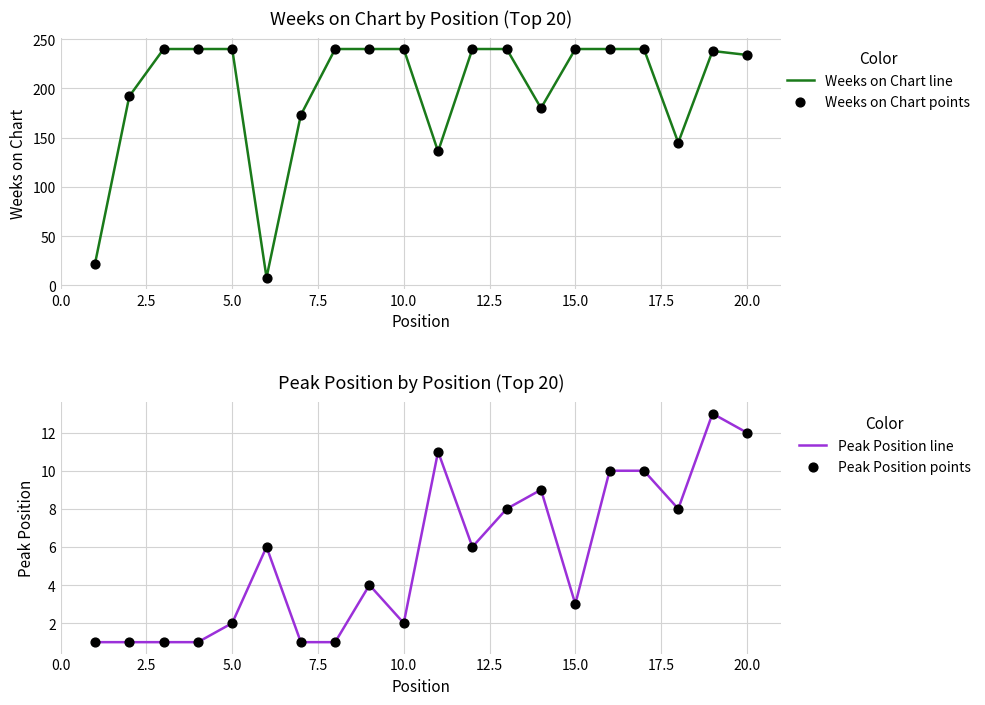

Which series has the largest total across all categories?

Weeks on Chart line